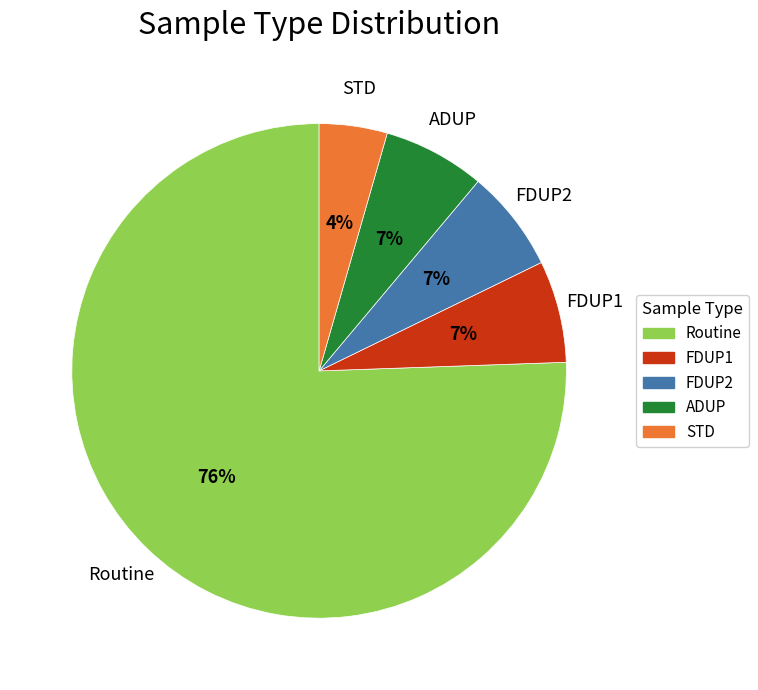

What is the smallest slice in the pie chart?

STD